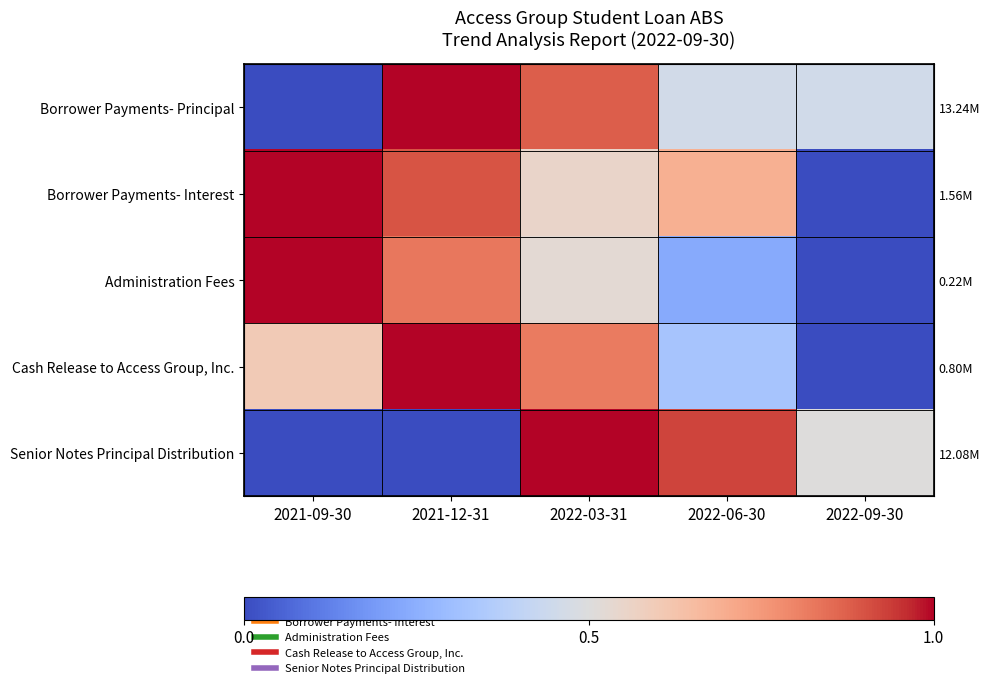

List the series in order of their peak value, highest first.

Borrower Payments- Principal, Borrower Payments- Interest, Administration Fees, Cash Release to Access Group, Inc., Senior Notes Principal Distribution